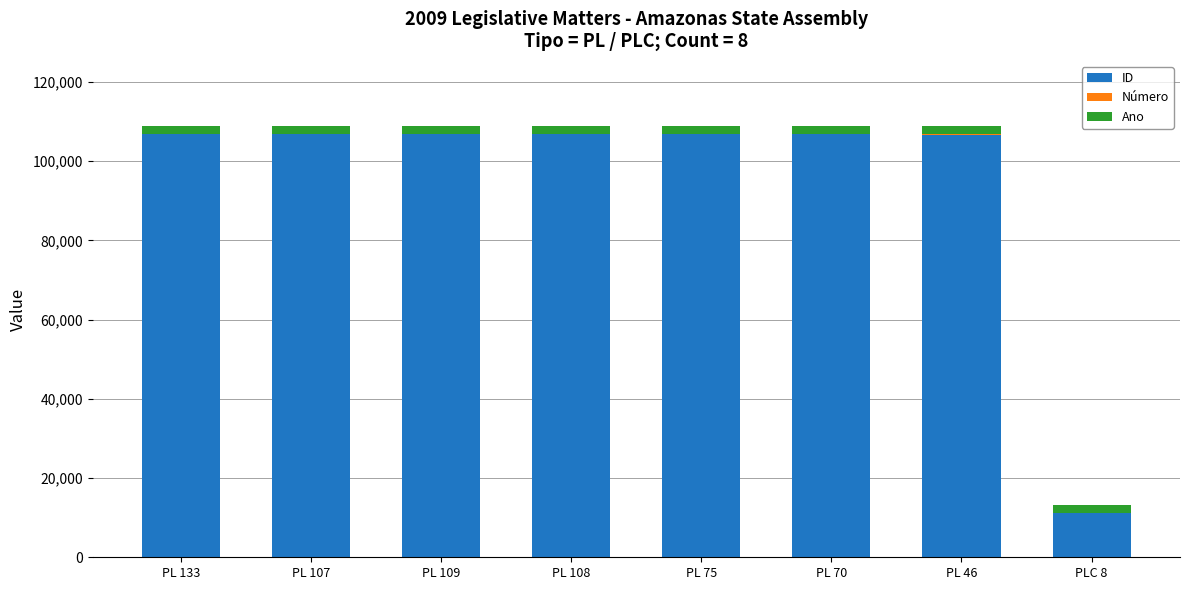

What is the highest value of the ID series?

106823